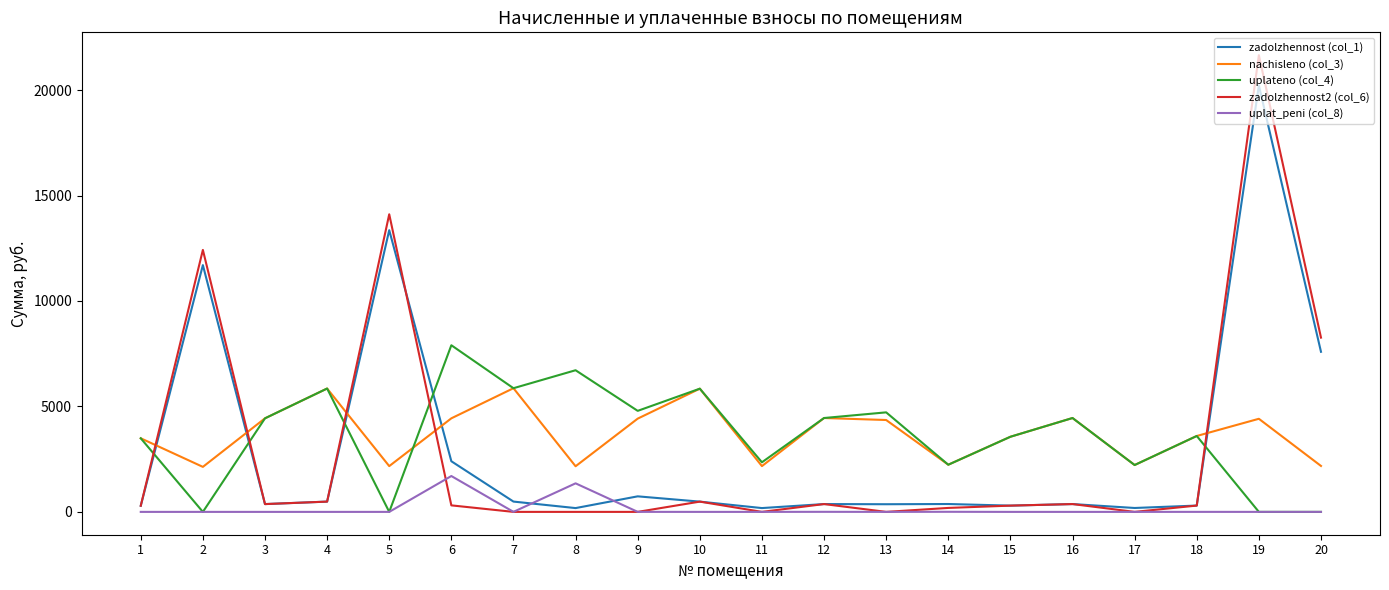

Rank the series by their maximum value, from highest to lowest.

zadolzhennost2 (col_6), zadolzhennost (col_1), uplateno (col_4), nachisleno (col_3), uplat_peni (col_8)